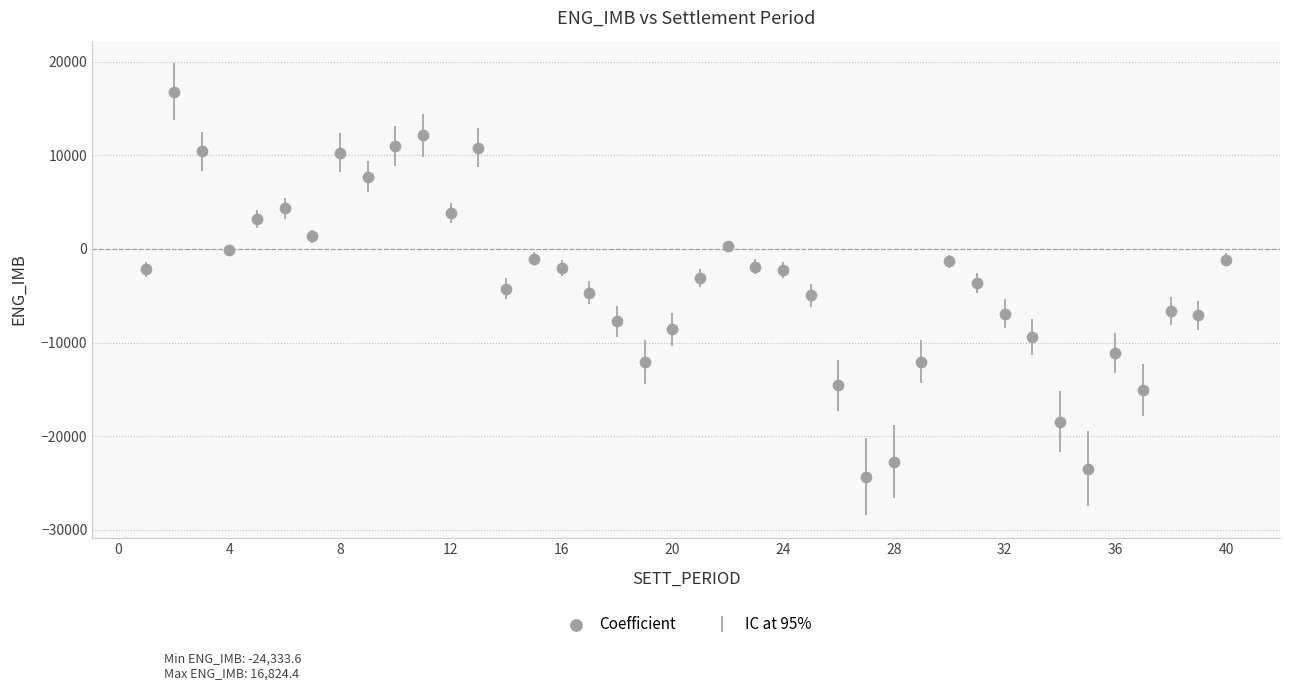

What is the range of X values (max minus min)?

39.0